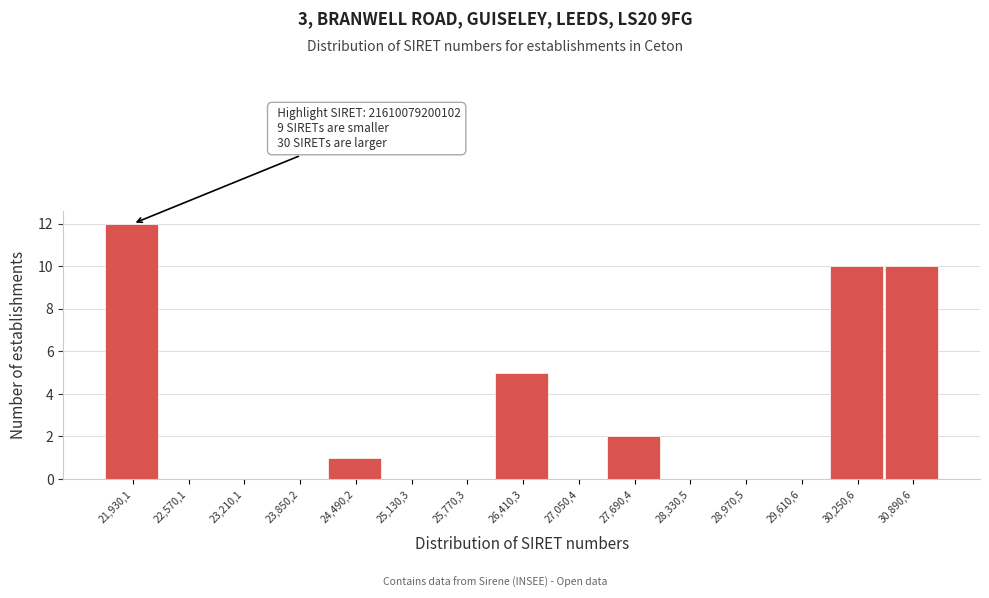

Reading left to right, list all the values displayed in this chart.

21,930,1=12	22,570,1=0	23,210,1=0	23,850,2=0	24,490,2=1	25,130,3=0	25,770,3=0	26,410,3=5	27,050,4=0	27,690,4=2	28,330,5=0	28,970,5=0	29,610,6=0	30,250,6=10	30,890,6=10